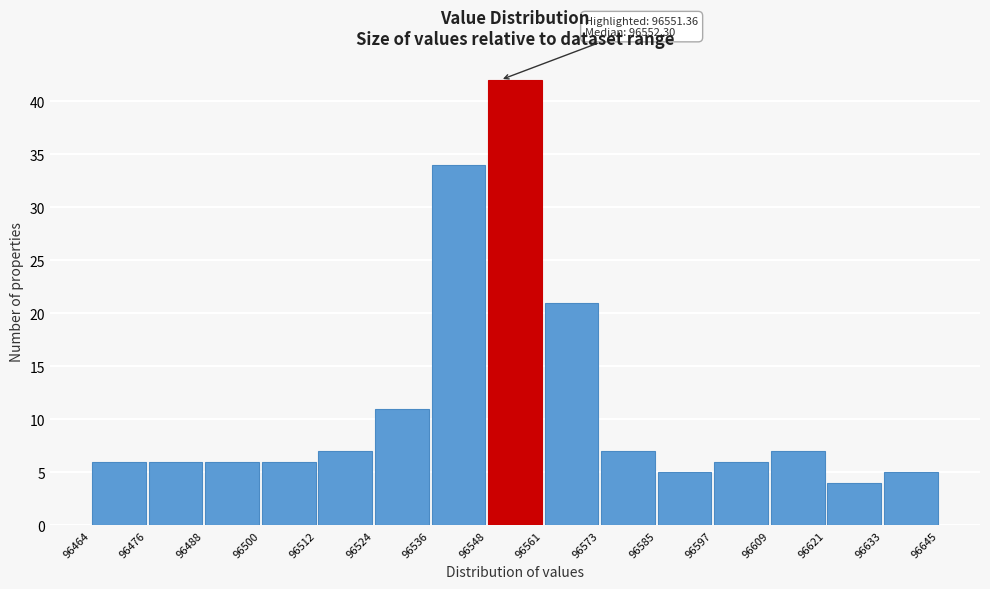

Over which range of the x-axis is the bar tallest?

96548 to 96561